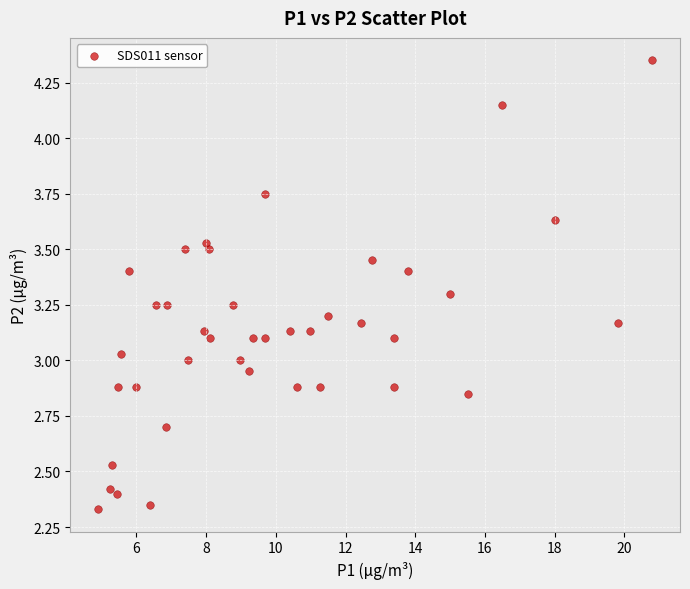

What is the range of Y values (max minus min)?

2.0